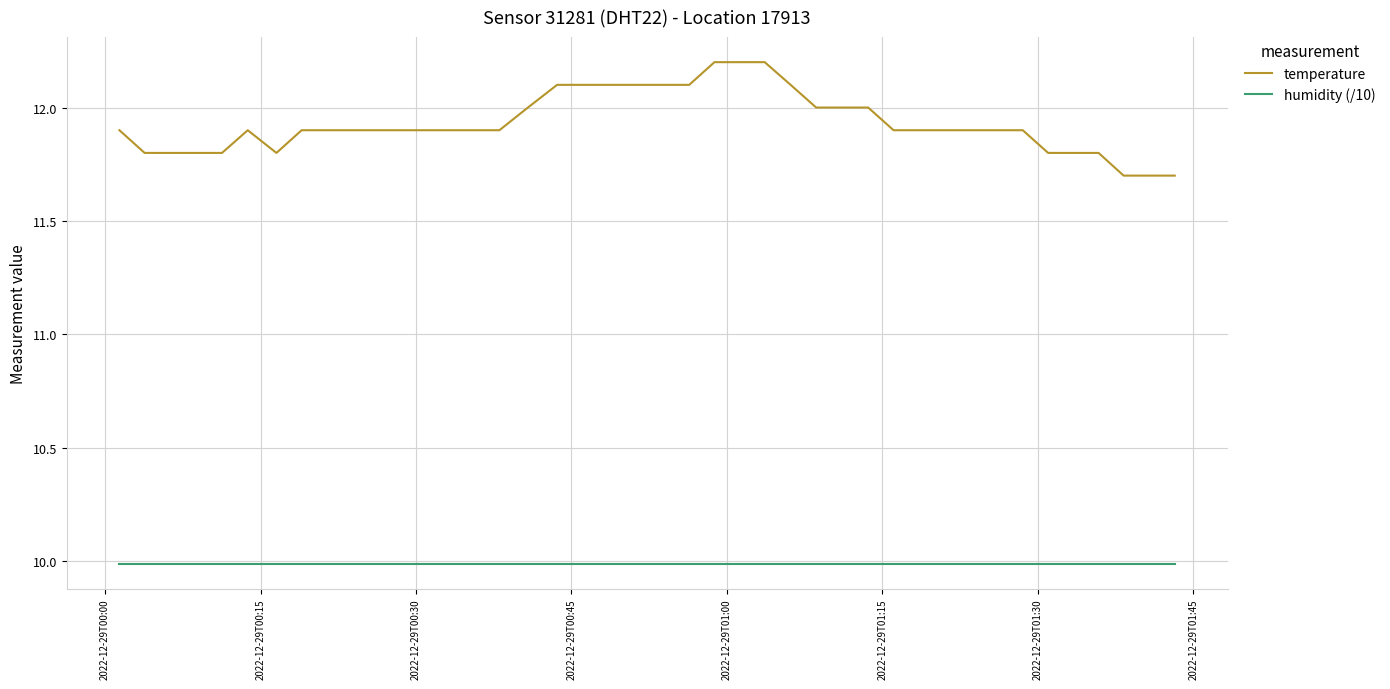

What is the average value of the humidity (/10) series?

10.0